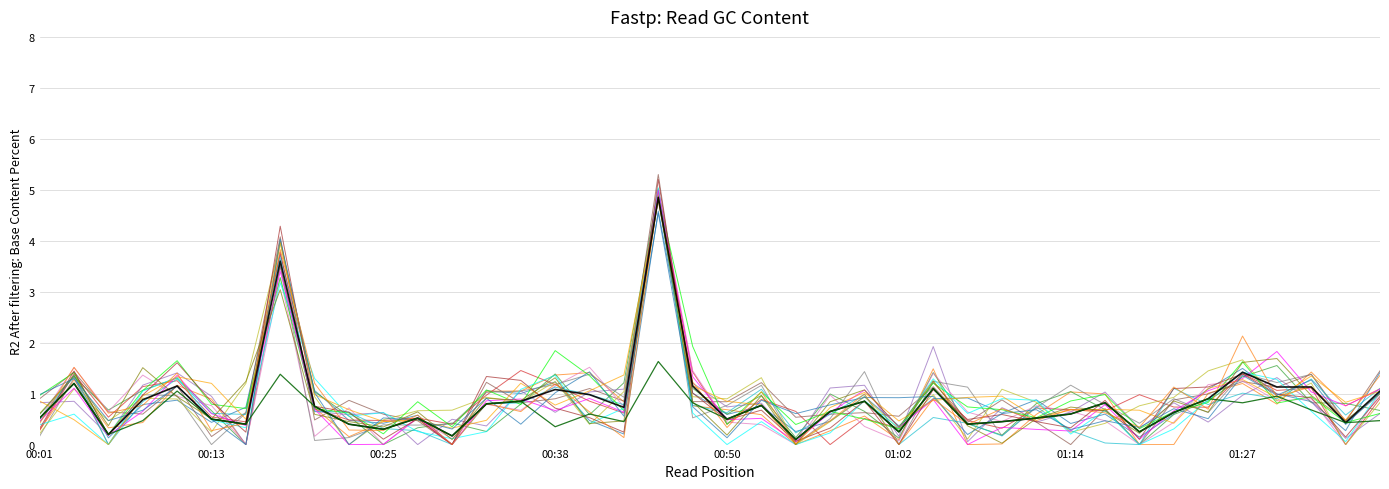

The value of P2 at 00:52 is 1.2. True or false?

False